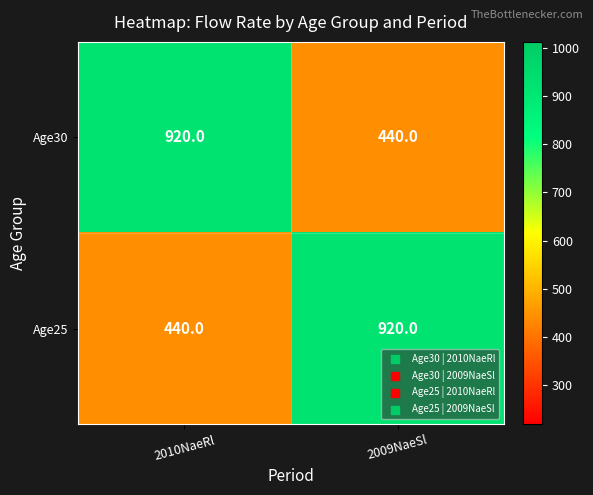

Reading right to left, list all the values displayed in this chart.

Age30: 2009NaeSl=440	2010NaeRl=920
Age25: 2009NaeSl=920	2010NaeRl=440